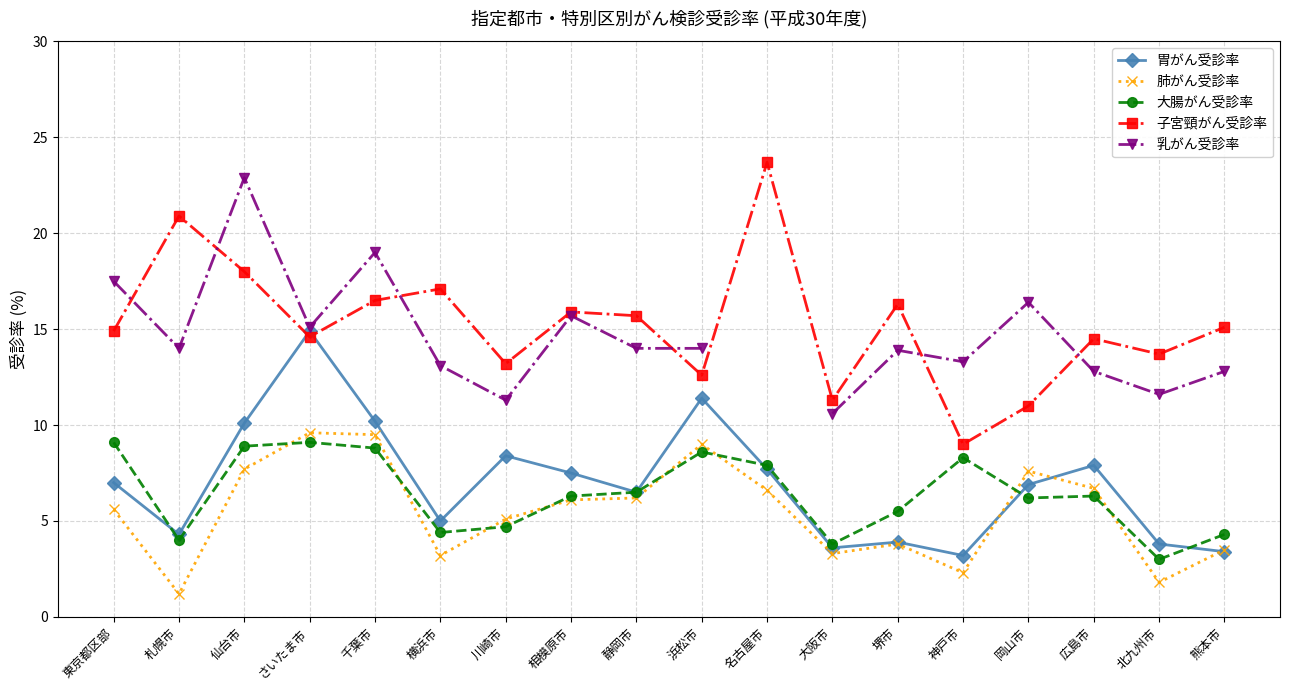

What is the label of the 1st point from the left?

東京都区部